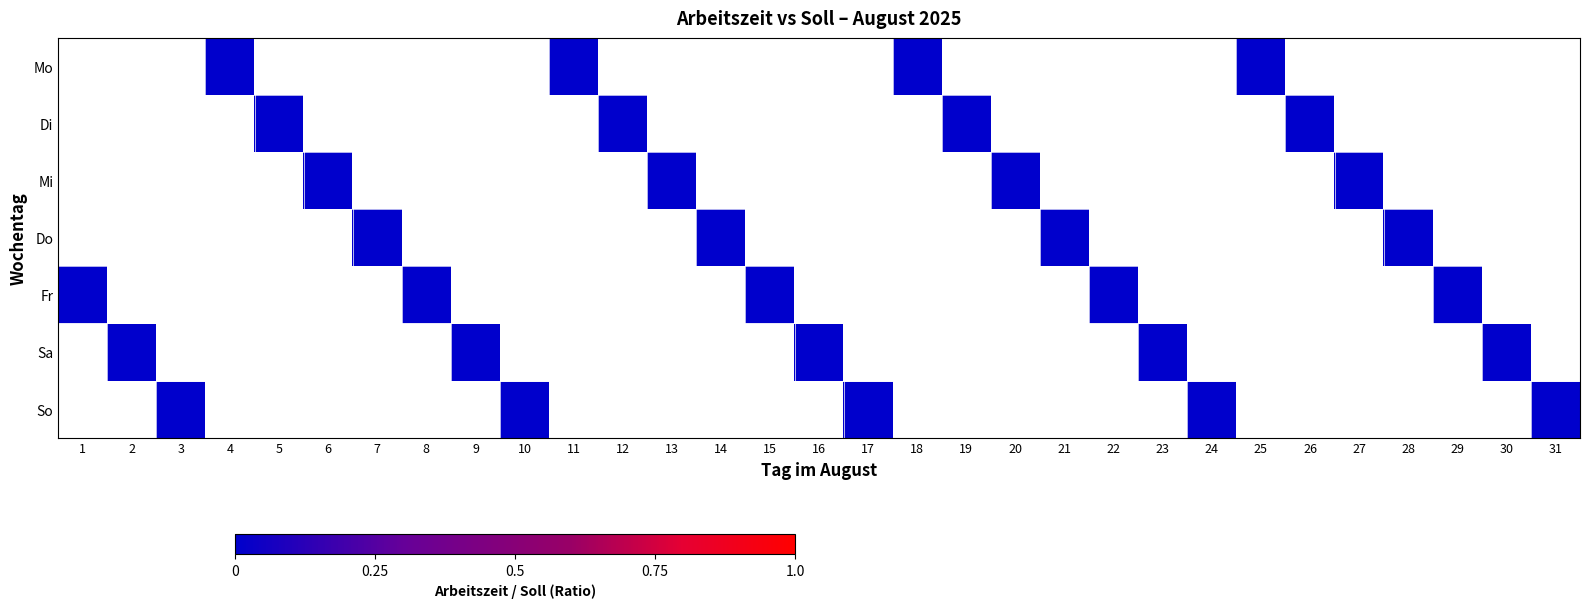

Between 1 and 27, which is larger?

27